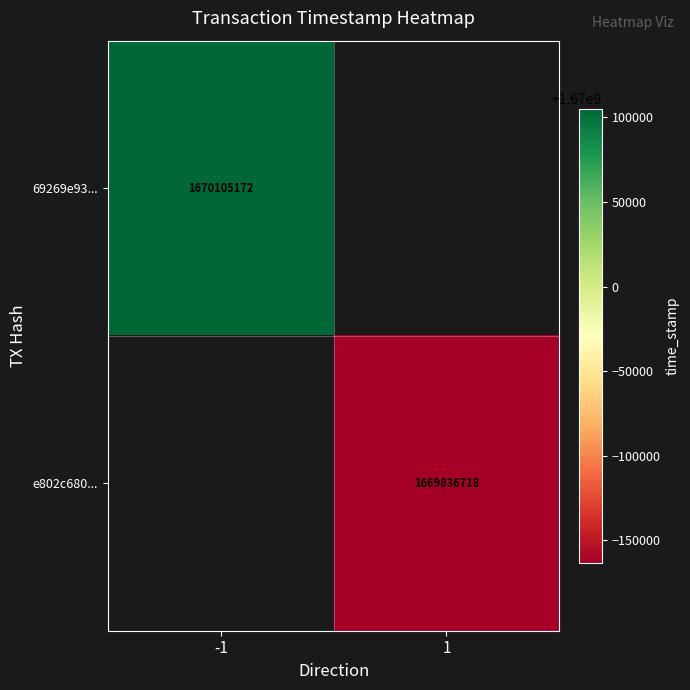

The 69269e93... series shows 2860727302 at -1. True or false?

False